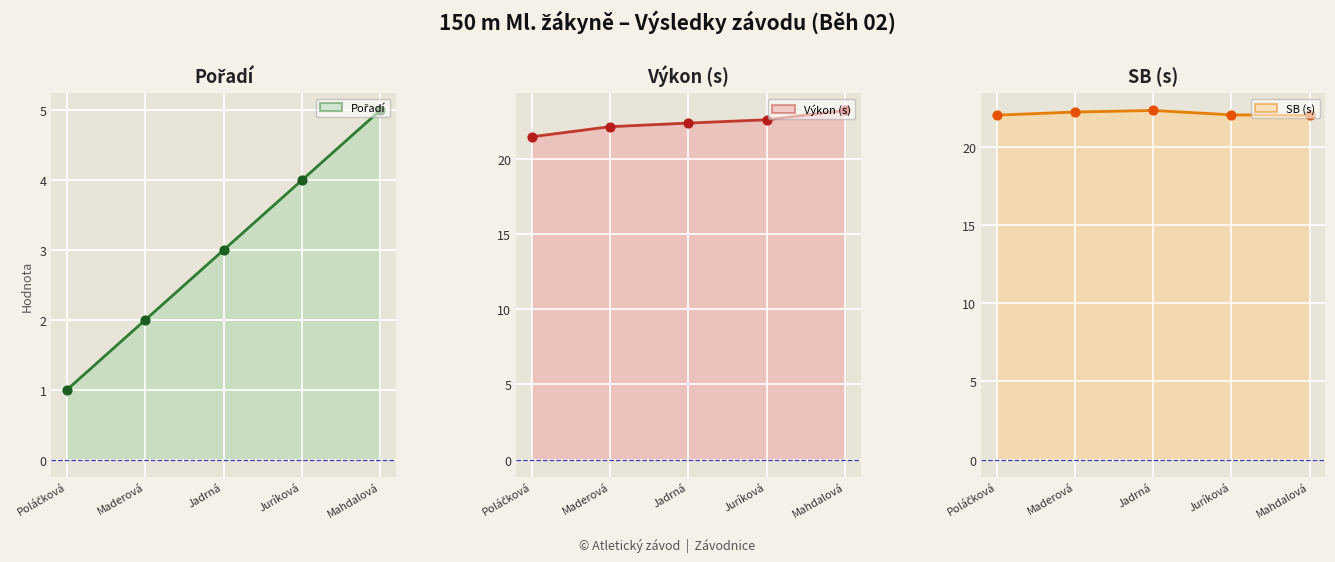

Is the value of SB (s) points at Jadrná greater than the value of Výkon (s) line at Maderová?

Yes